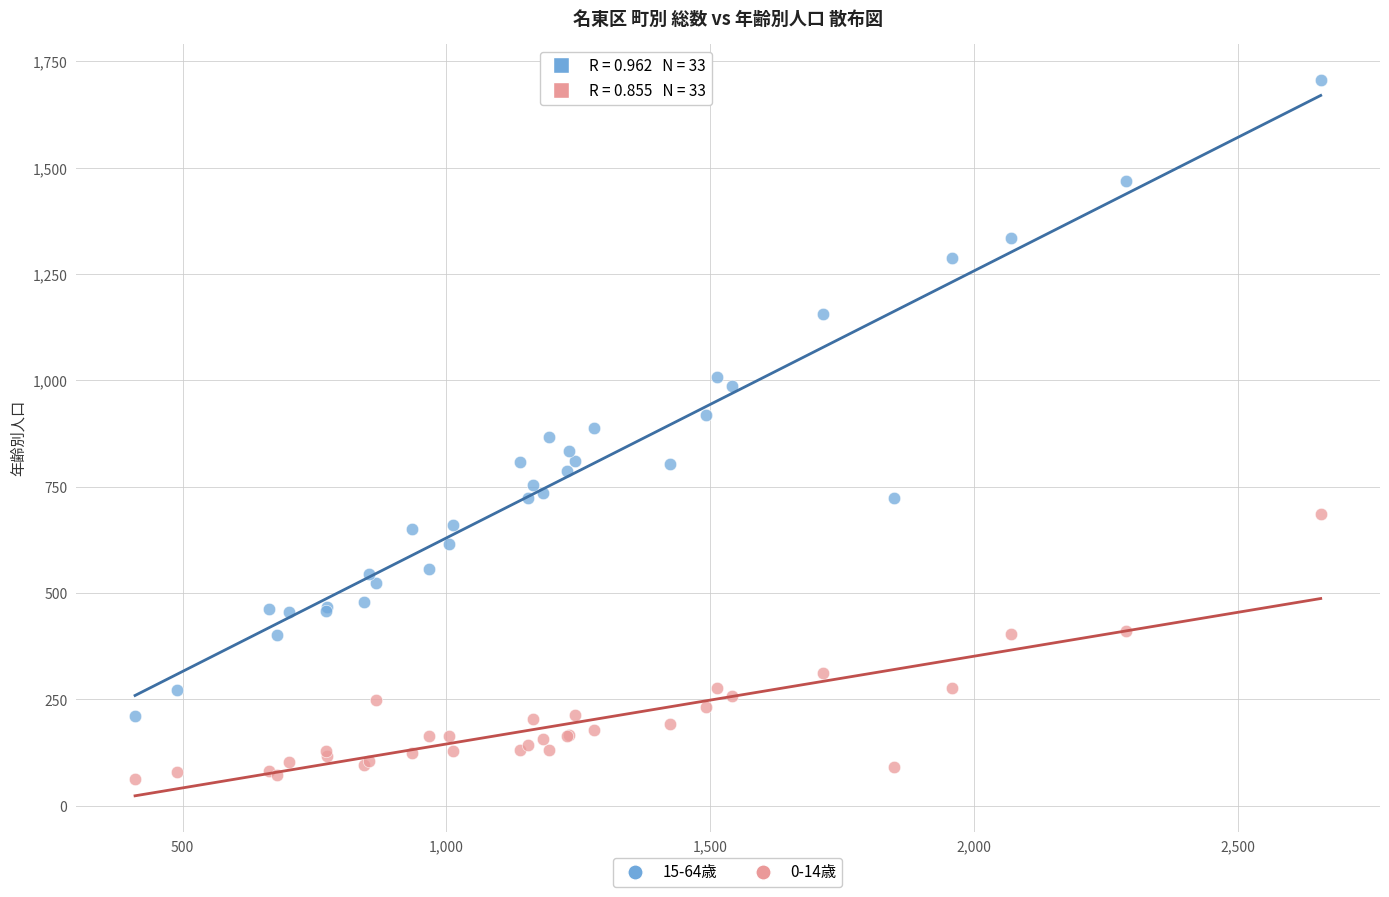

Which series contains the lowest Y value?

0-14歳